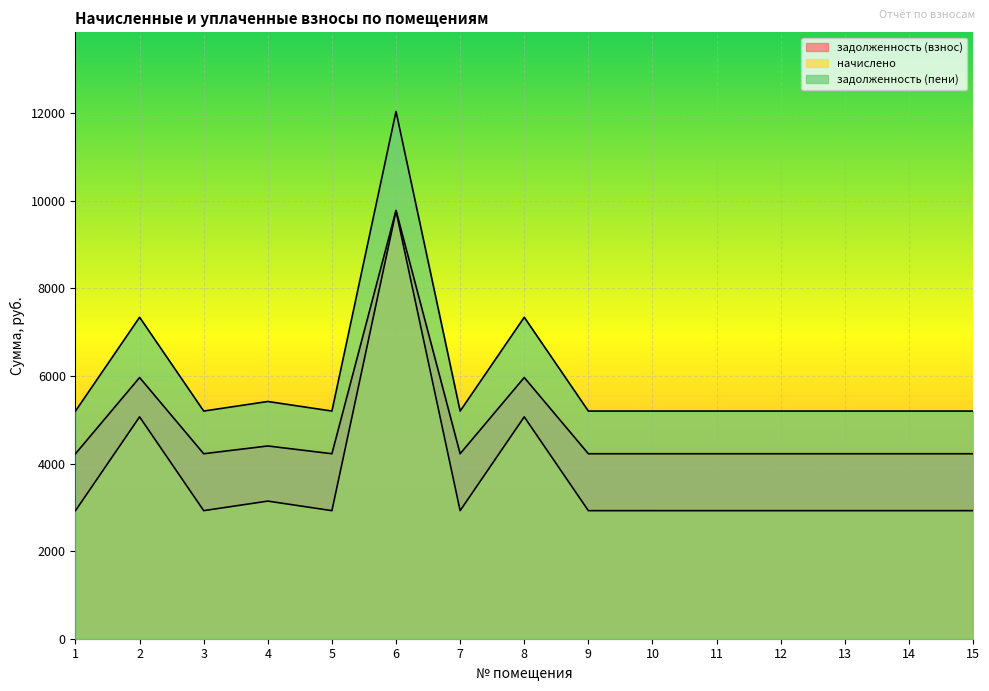

How many interior local peaks does the задолженность (взнос) series have?

4